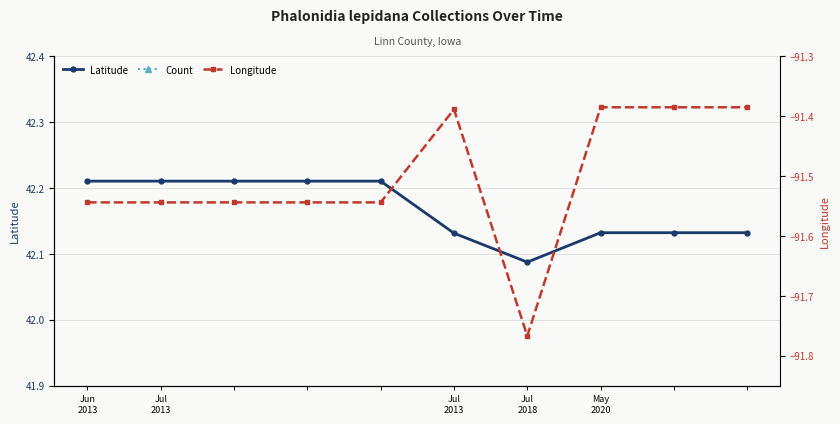

Count the number of data series in this chart.

3